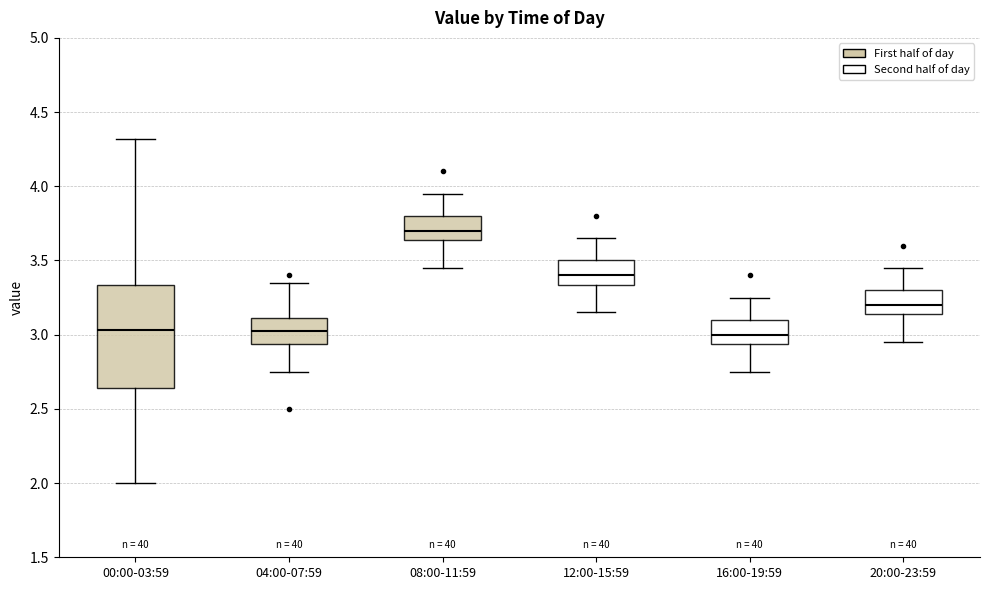

Reading left to right, read every box against the y-axis: the position of its median line, the range the box covers, and the ends of its whiskers. The values are not printed on the chart, so give them approximately, as read against the axis.

00:00-03:59: median 3.05, box 2.65 to 3.35, whiskers 2.00 to 4.30
04:00-07:59: median 3.05, box 2.95 to 3.10, whiskers 2.75 to 3.35
08:00-11:59: median 3.70, box 3.65 to 3.80, whiskers 3.45 to 3.95
12:00-15:59: median 3.40, box 3.35 to 3.50, whiskers 3.15 to 3.65
16:00-19:59: median 3.00, box 2.95 to 3.10, whiskers 2.75 to 3.25
20:00-23:59: median 3.20, box 3.15 to 3.30, whiskers 2.95 to 3.45